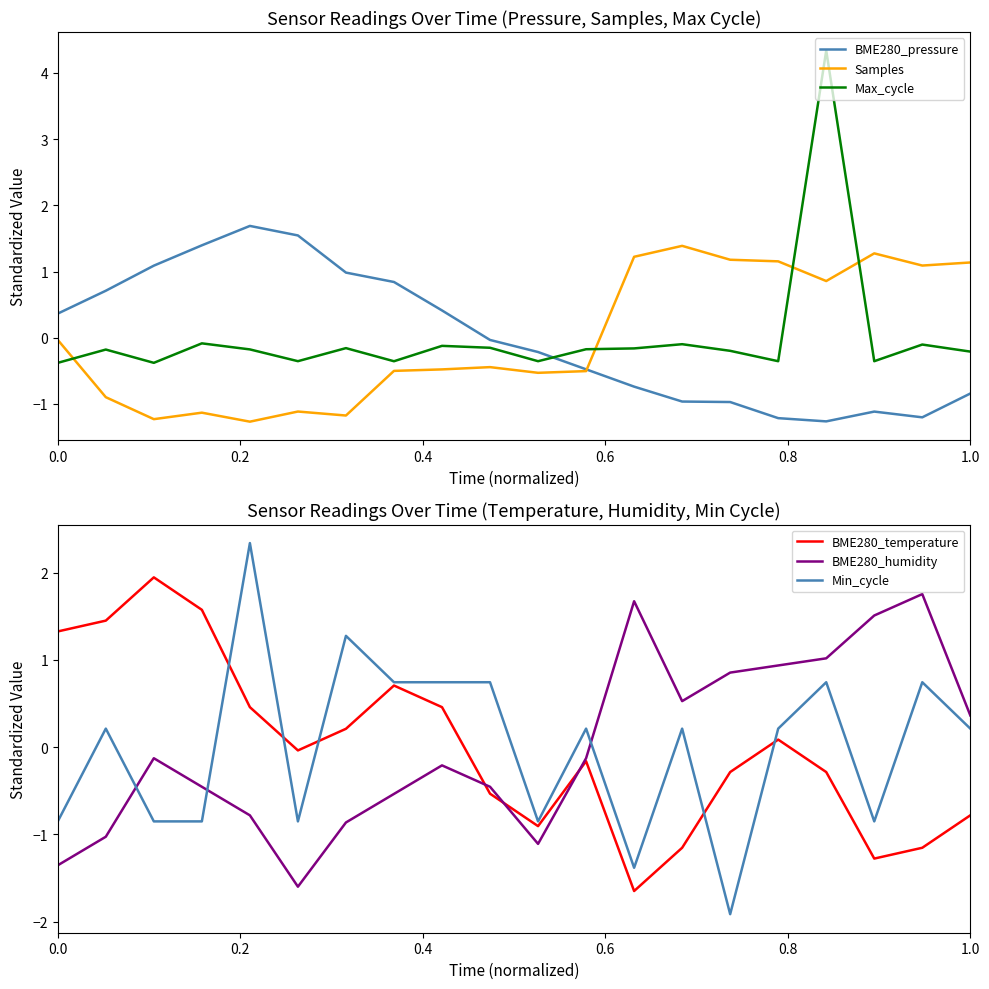

True or false: Min_cycle and BME280_humidity intersect in this chart.

True